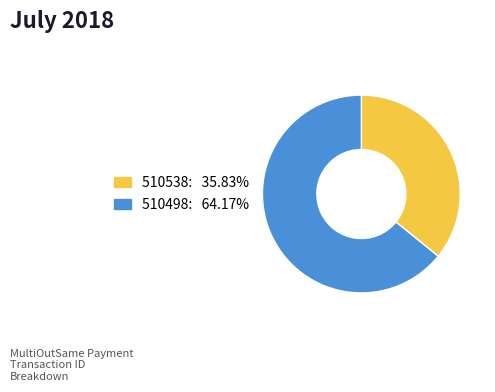

Is there a majority slice in this chart?

Yes